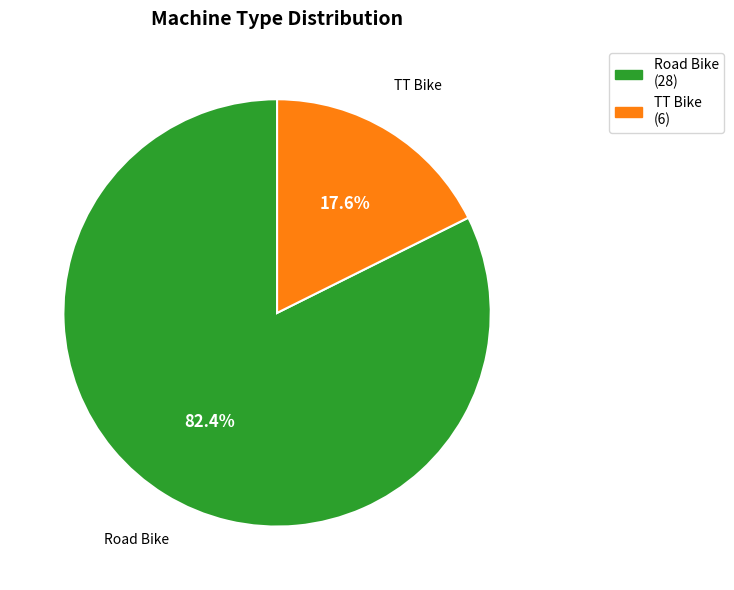

Between TT Bike (6) and Road Bike (28), which is larger?

Road Bike (28)